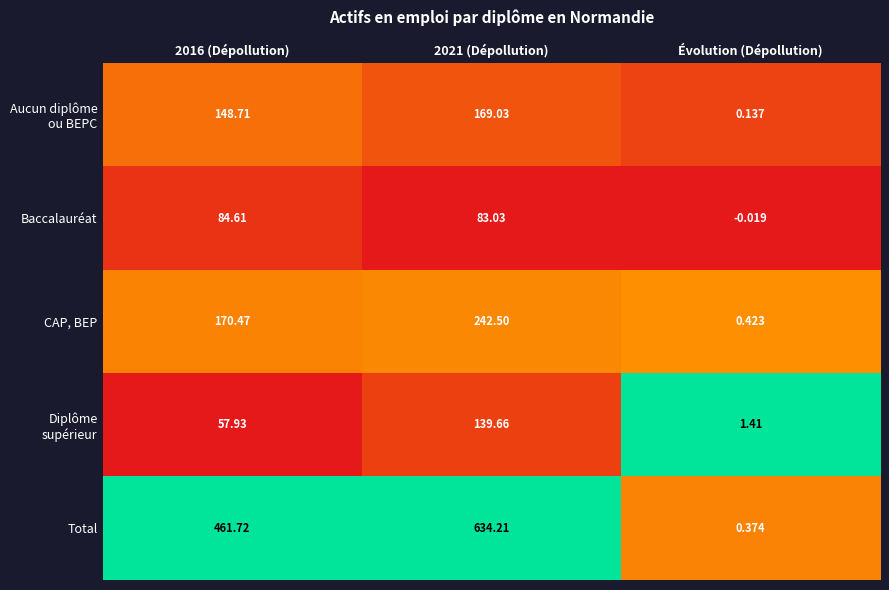

Which label corresponds to the smallest value in the chart?

Évolution (Dépollution)